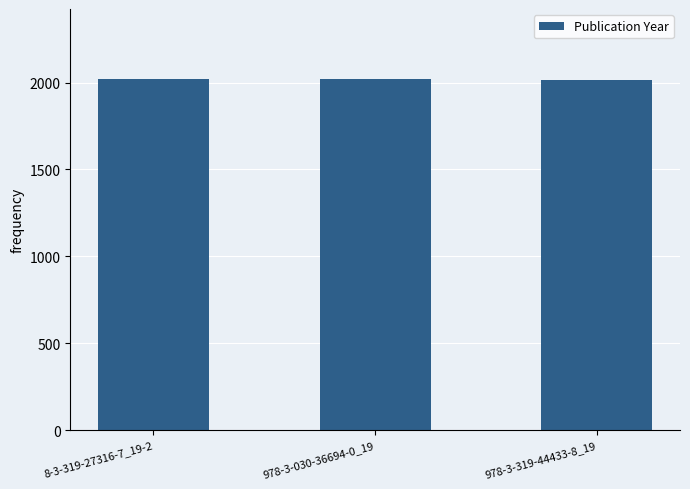

What is the greatest value displayed?

2020